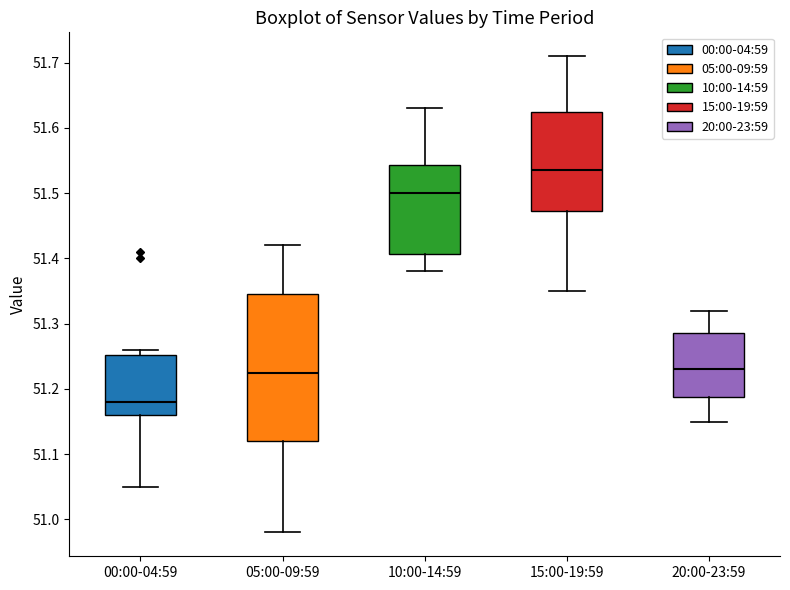

Reading left to right, transcribe this box plot: for each box, give where its median line is, the range the box spans, and where its two whiskers end, as read against the y-axis. The values are not printed on the chart, so give them approximately, as read against the axis.

00:00-04:59: median 51.18, box 51.16 to 51.25, whiskers 51.05 to 51.26
05:00-09:59: median 51.23, box 51.12 to 51.35, whiskers 50.98 to 51.42
10:00-14:59: median 51.50, box 51.41 to 51.54, whiskers 51.38 to 51.63
15:00-19:59: median 51.54, box 51.47 to 51.63, whiskers 51.35 to 51.71
20:00-23:59: median 51.23, box 51.19 to 51.29, whiskers 51.15 to 51.32